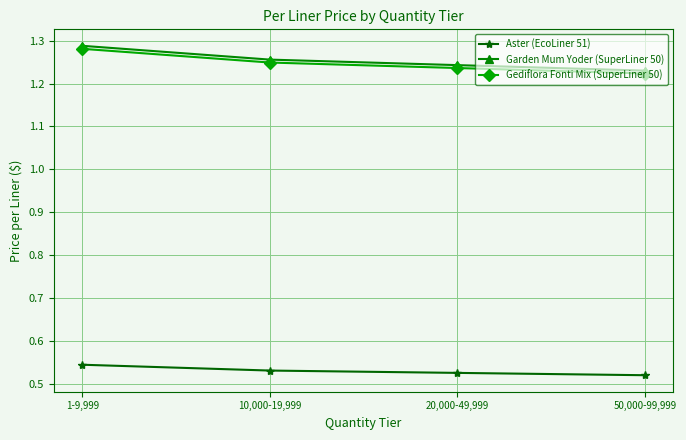

True or false: Aster (EcoLiner 51) and Gediflora Fonti Mix (SuperLiner 50) cross at least once.

False